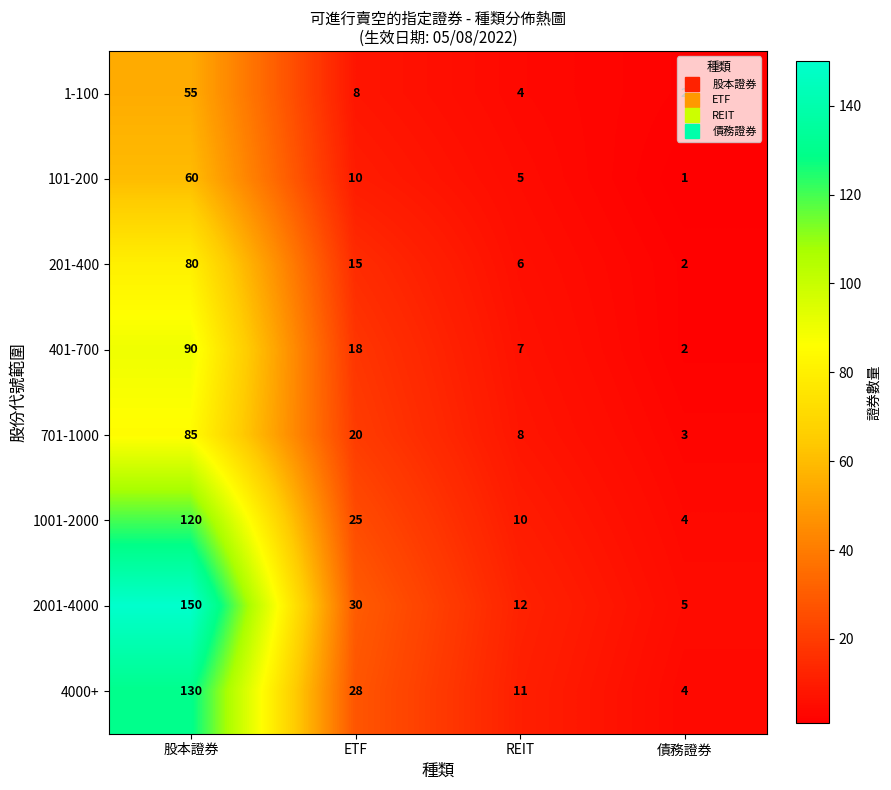

What is the approximate value of 701-1000 at REIT?

8